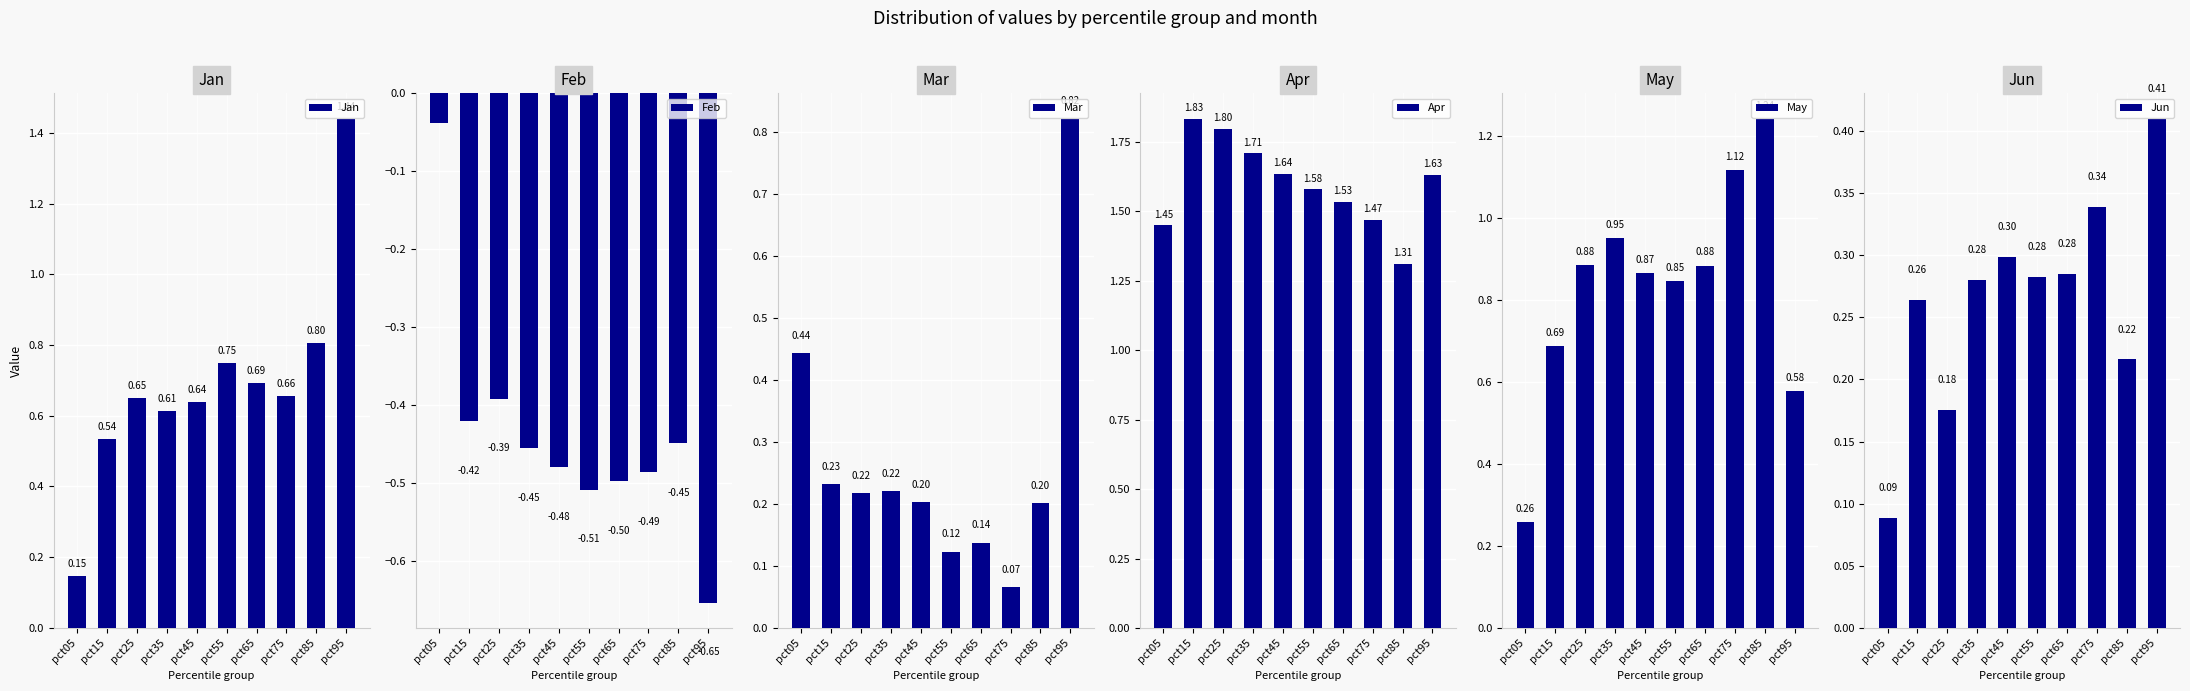

At which category is the sum across all series the highest?

pct95